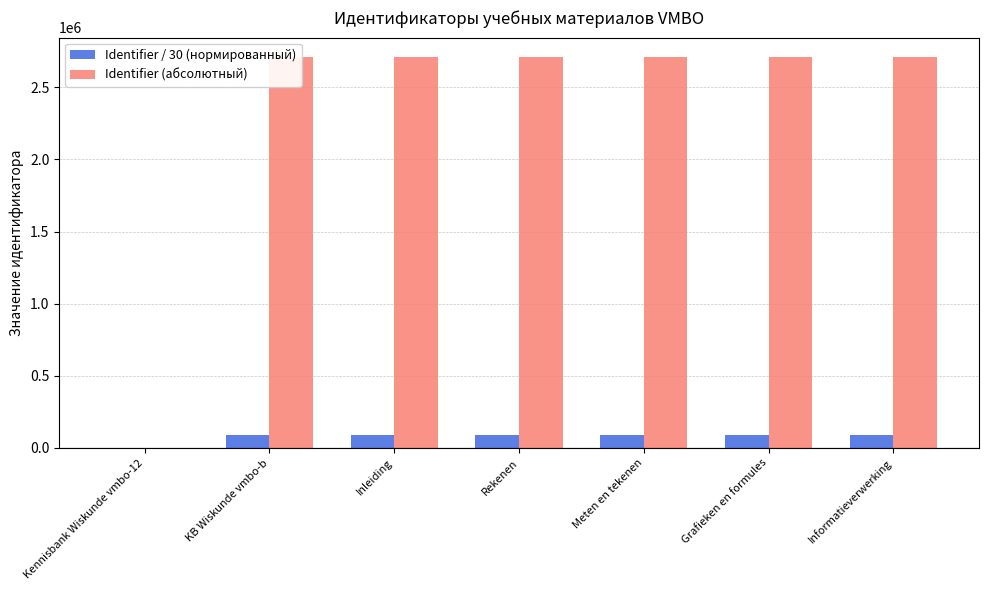

What is the highest value of the Identifier / 30 (нормированный) series?

90294.7